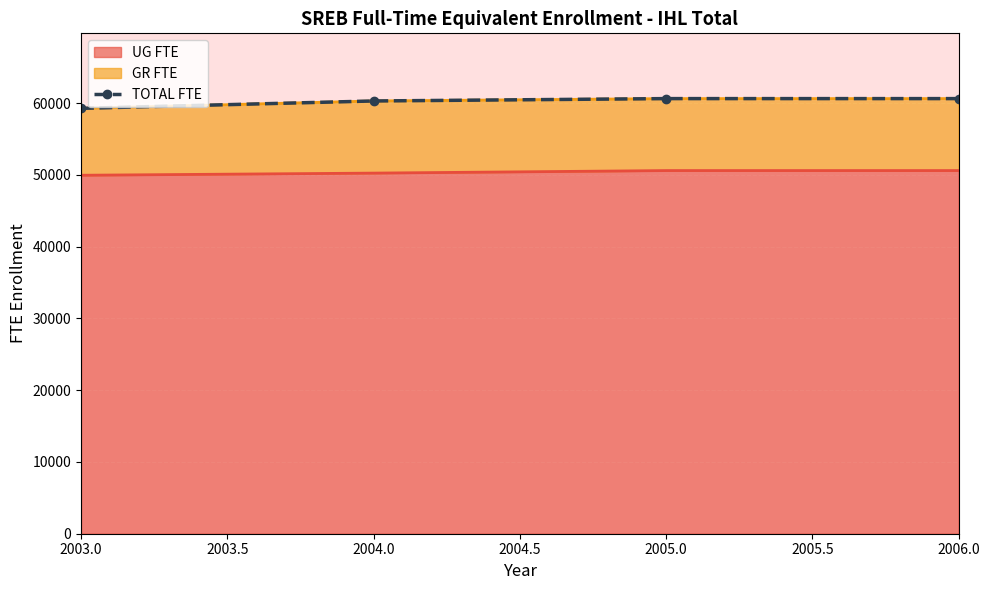

What is the minimum value shown in the chart?

59285.5